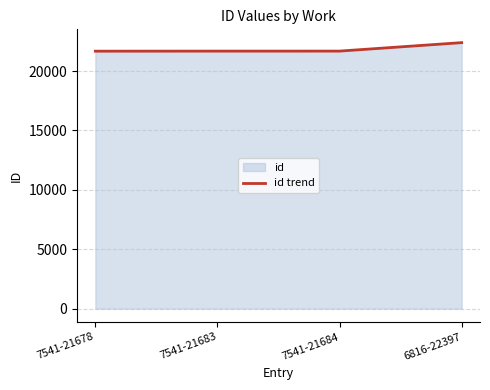

Count the number of data series in this chart.

1